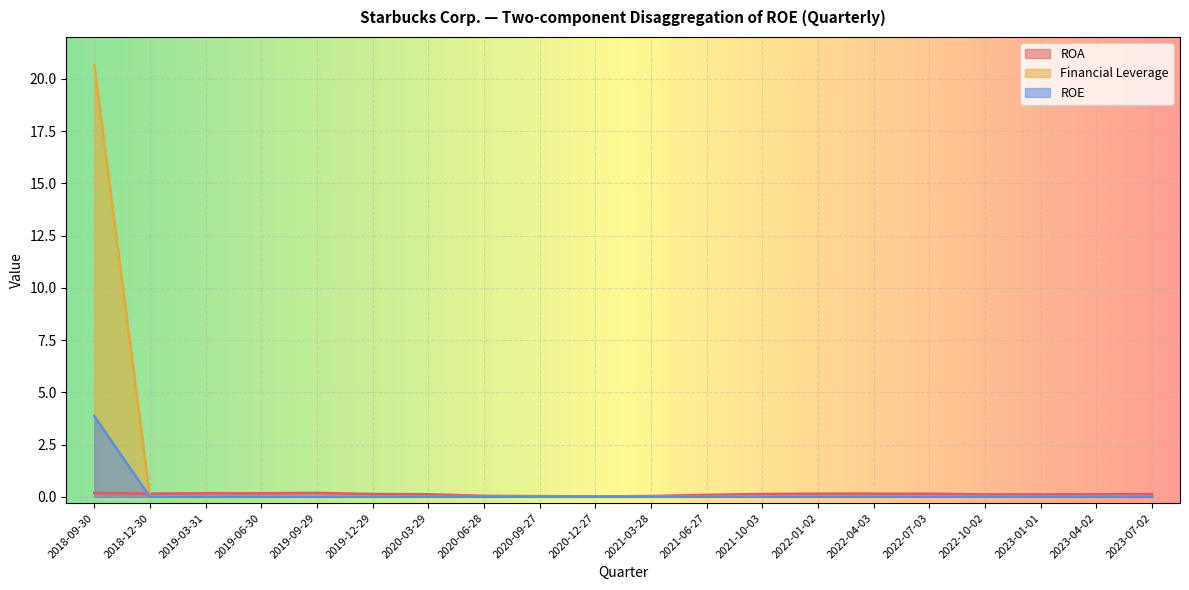

At 2020-09-27, list the series in order from largest to smallest.

ROA, Financial Leverage, ROE